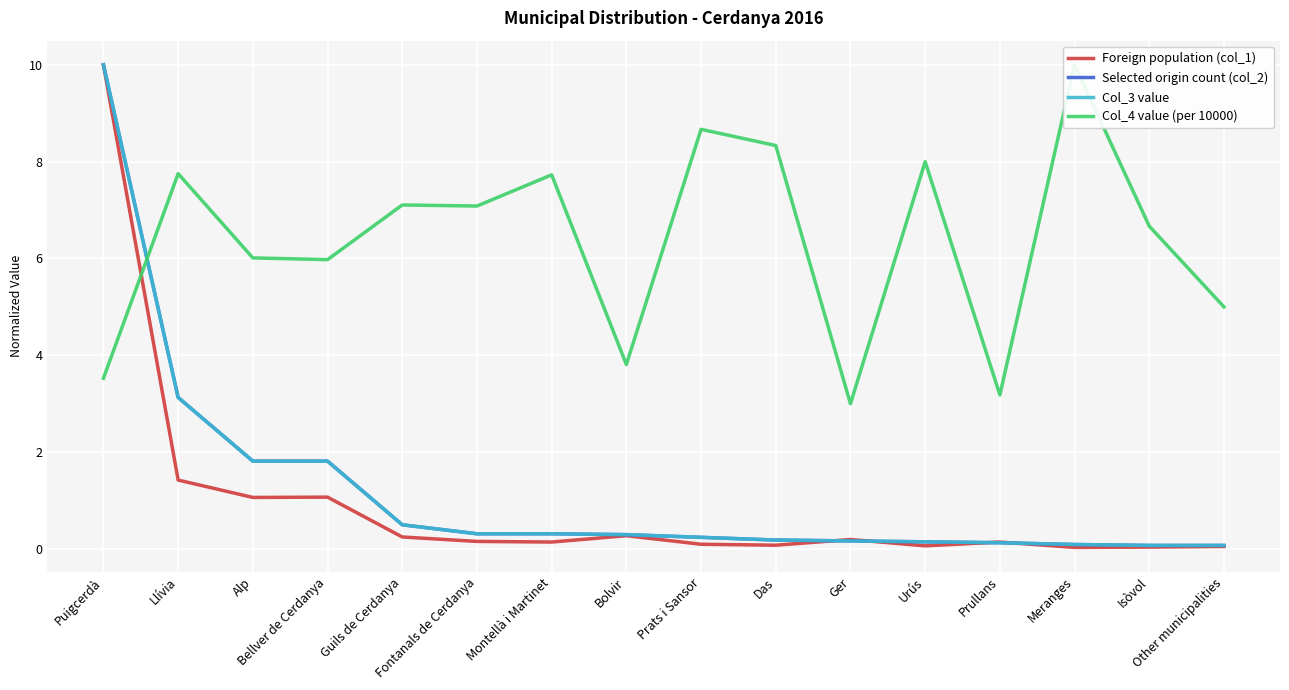

Reading left to right, extract all data points from this chart.

Foreign population (col_1): Puigcerdà=10.0	Llívia=1.4	Alp=1.1	Bellver de Cerdanya=1.1	Guils de Cerdanya=0.2	Fontanals de Cerdanya=0.2	Montellà i Martinet=0.1	Bolvir=0.3	Prats i Sansor=0.1	Das=0.1	Ger=0.2	Urús=0.1	Prullans=0.1	Meranges=0.0	Isòvol=0.0	Other municipalities=0.1
Selected origin count (col_2): Puigcerdà=10.0	Llívia=3.1	Alp=1.8	Bellver de Cerdanya=1.8	Guils de Cerdanya=0.5	Fontanals de Cerdanya=0.3	Montellà i Martinet=0.3	Bolvir=0.3	Prats i Sansor=0.2	Das=0.2	Ger=0.2	Urús=0.1	Prullans=0.1	Meranges=0.1	Isòvol=0.1	Other municipalities=0.1
Col_3 value: Puigcerdà=10.0	Llívia=3.1	Alp=1.8	Bellver de Cerdanya=1.8	Guils de Cerdanya=0.5	Fontanals de Cerdanya=0.3	Montellà i Martinet=0.3	Bolvir=0.3	Prats i Sansor=0.2	Das=0.2	Ger=0.2	Urús=0.1	Prullans=0.1	Meranges=0.1	Isòvol=0.1	Other municipalities=0.1
Col_4 value (per 10000): Puigcerdà=3.5	Llívia=7.8	Alp=6.0	Bellver de Cerdanya=6.0	Guils de Cerdanya=7.1	Fontanals de Cerdanya=7.1	Montellà i Martinet=7.7	Bolvir=3.8	Prats i Sansor=8.7	Das=8.3	Ger=3.0	Urús=8.0	Prullans=3.2	Meranges=10.0	Isòvol=6.7	Other municipalities=5.0